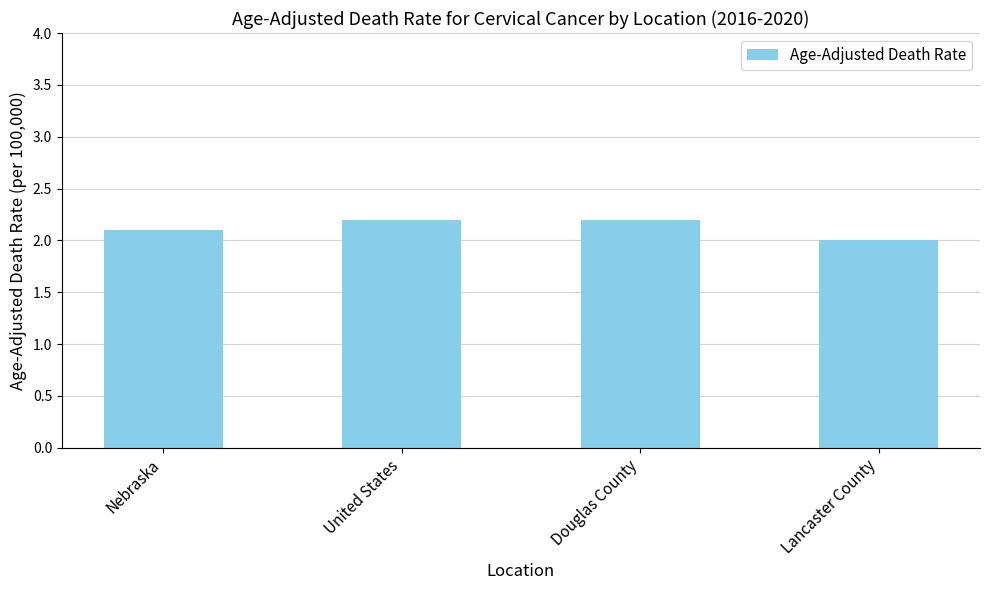

Reading left to right, transcribe all the data shown in this chart.

2.1	2.2	2.2	2.0